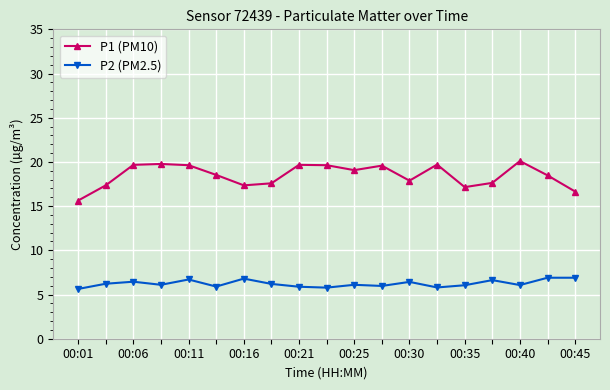

Does the chart have visible grid lines?

Yes